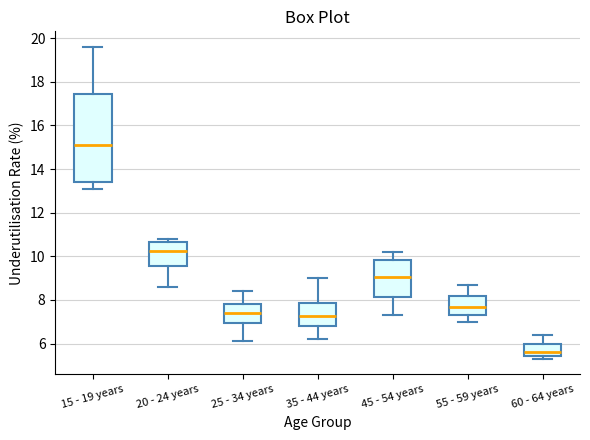

Where is the upper edge of the box for 20 - 24 years on the y-axis? The values are not printed on the chart, so give them approximately, as read against the axis.

10.6